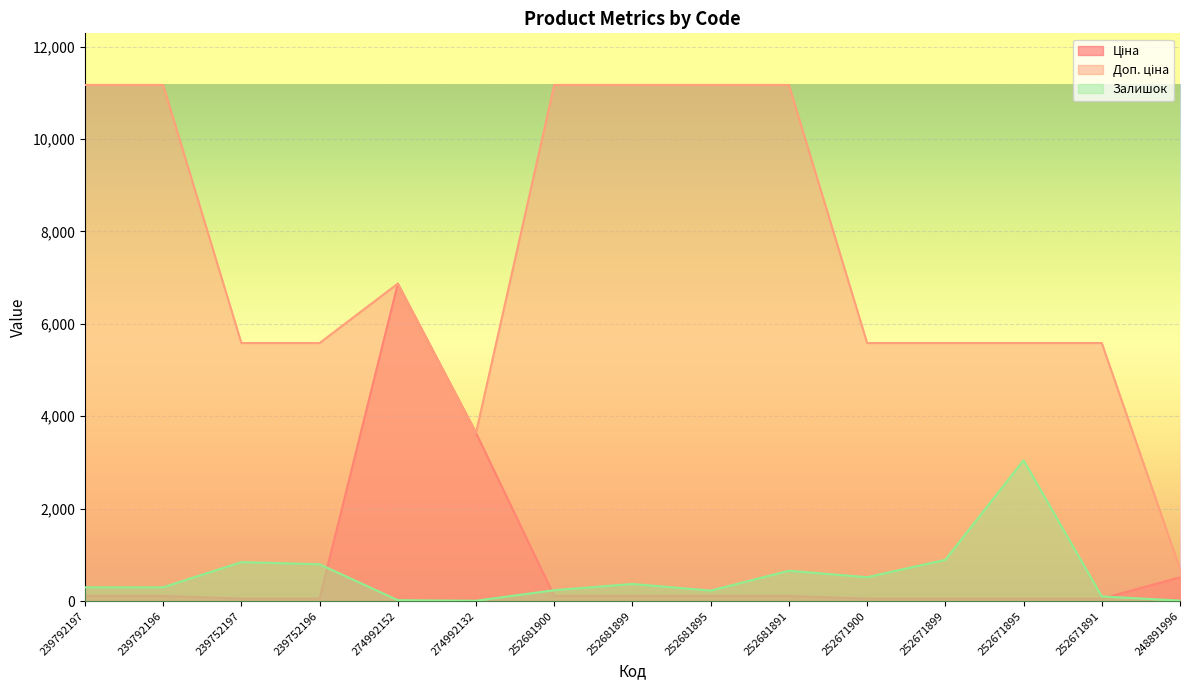

Which series changed the most between 252671900 and 252671899?

Залишок